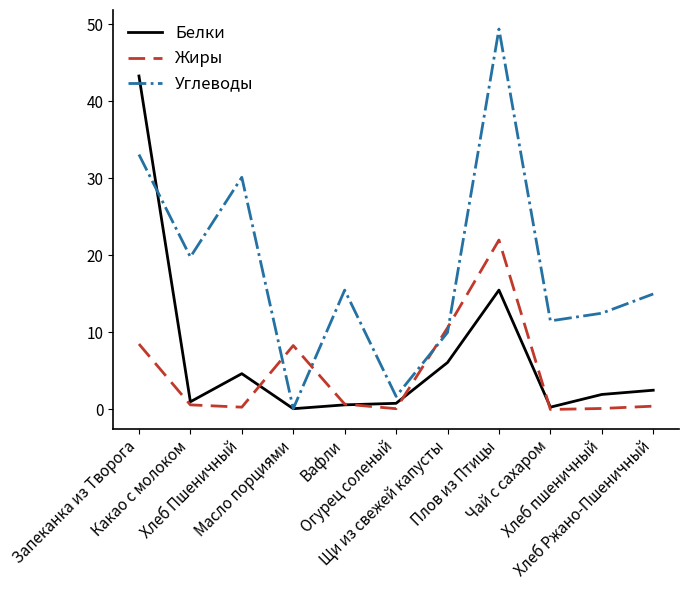

What is the average value of the Жиры series?

4.7